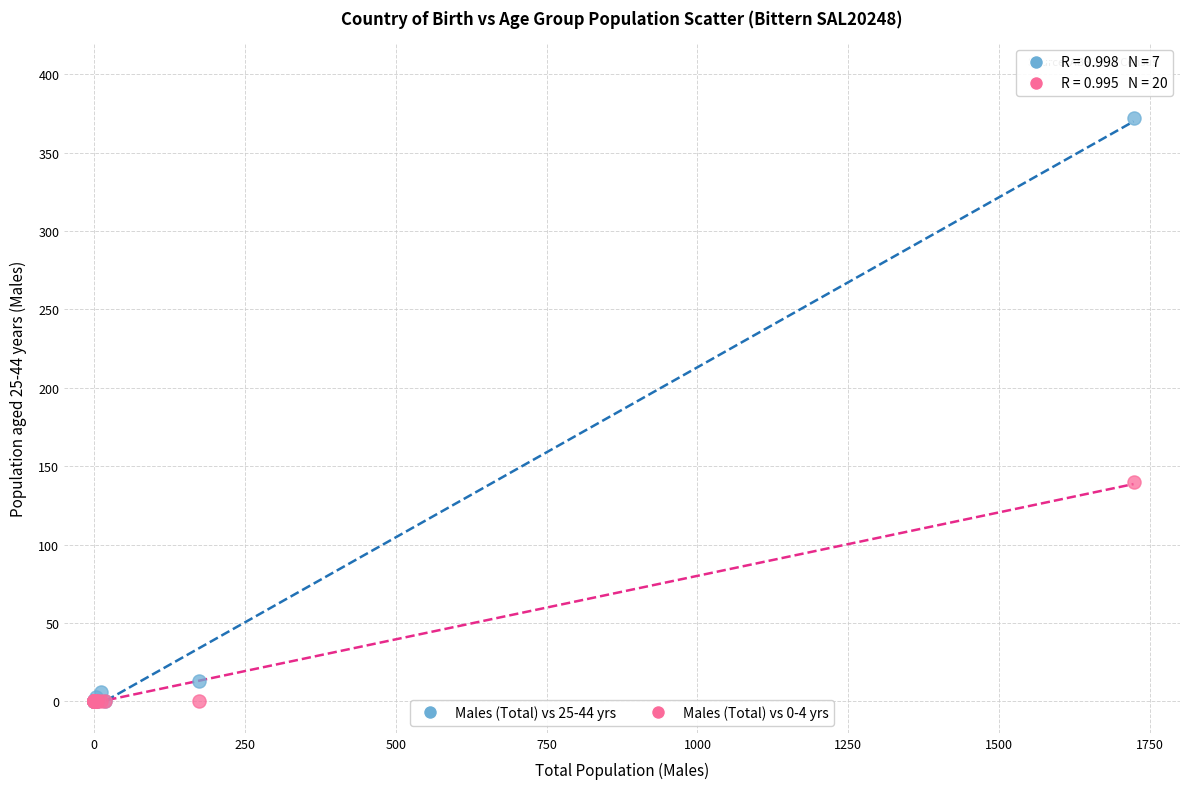

Across all series, what Y value is closest to 186?

140